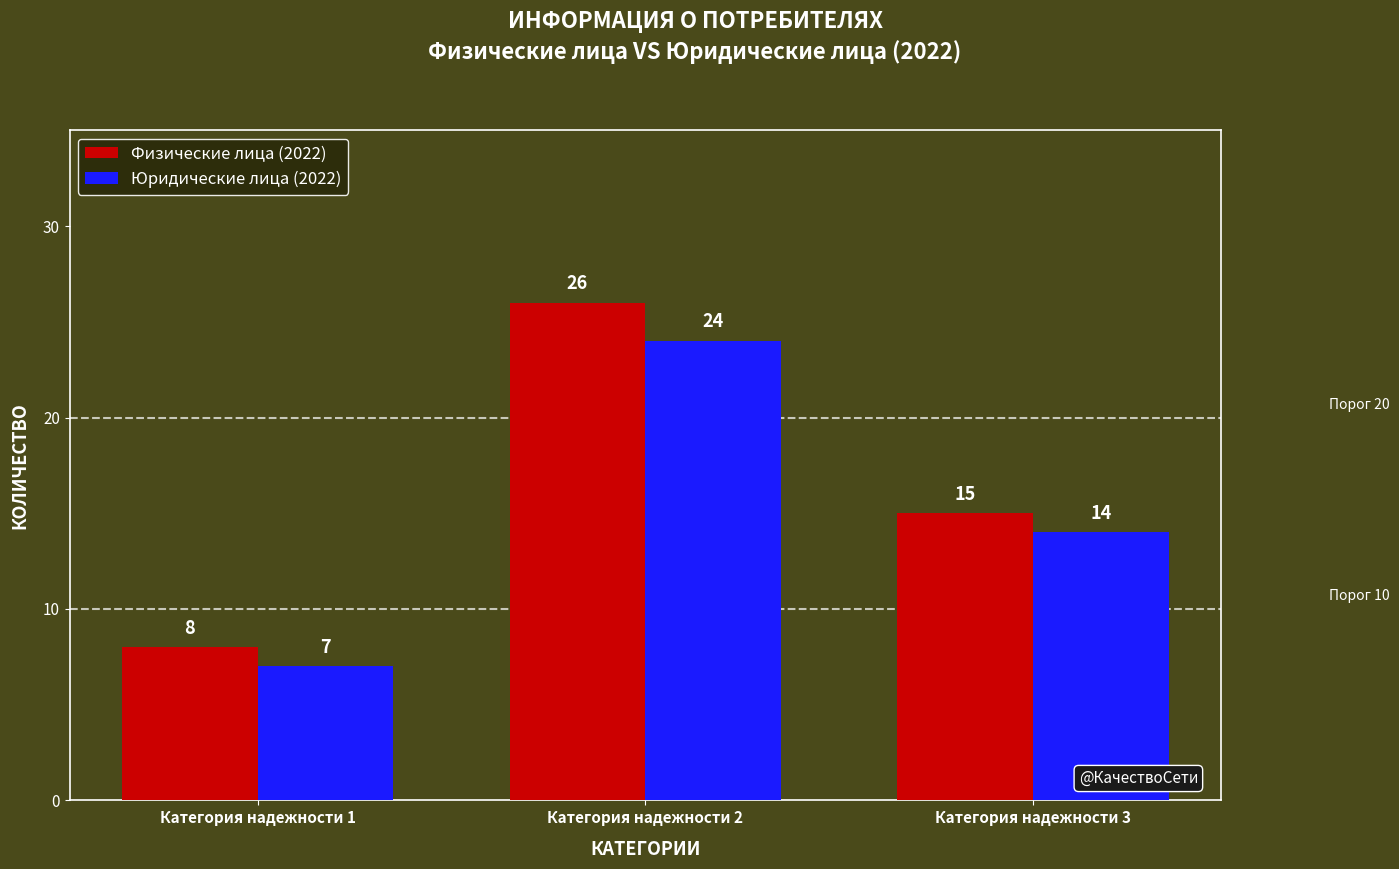

What is the value of the Физические лица (2022) bar at the 1st from the left?

8